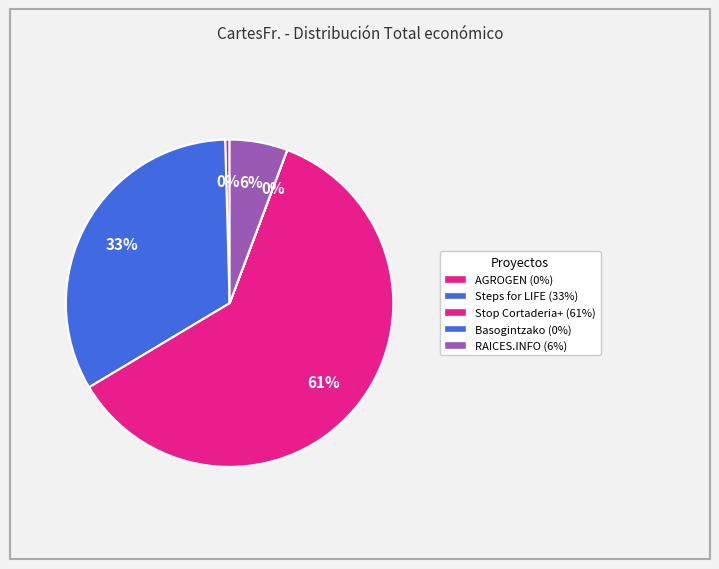

The RAICES.INFO slice represents 1% of the pie. True or false?

False